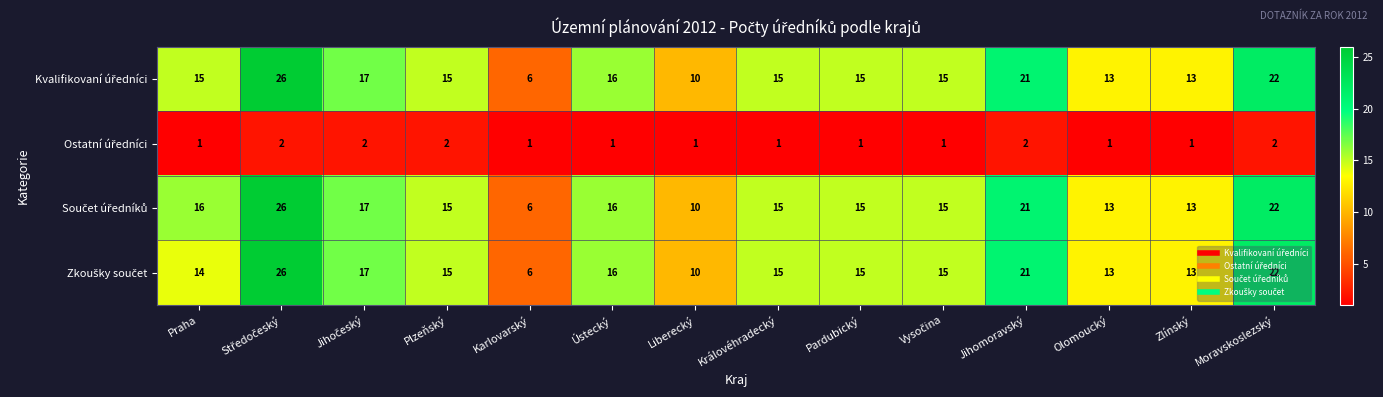

What is the spread (max minus min) of values at Praha?

15